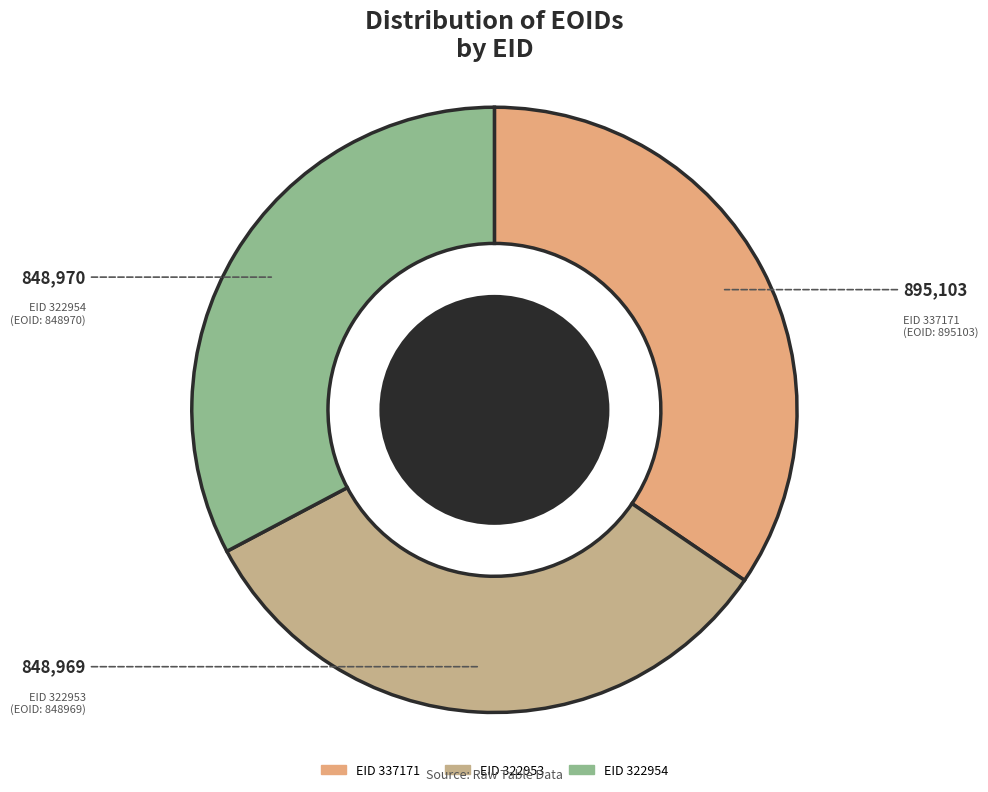

Count the number of slices in the pie.

3